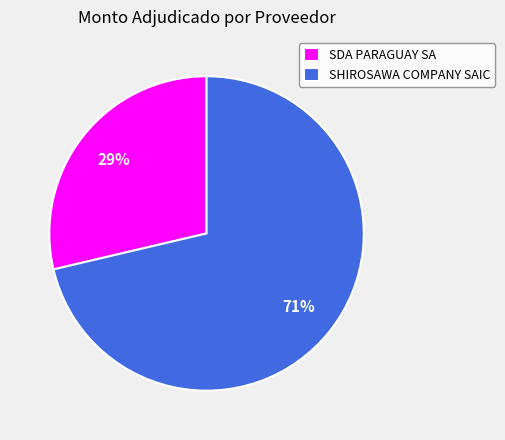

Is there any slice that represents more than half of the pie?

Yes